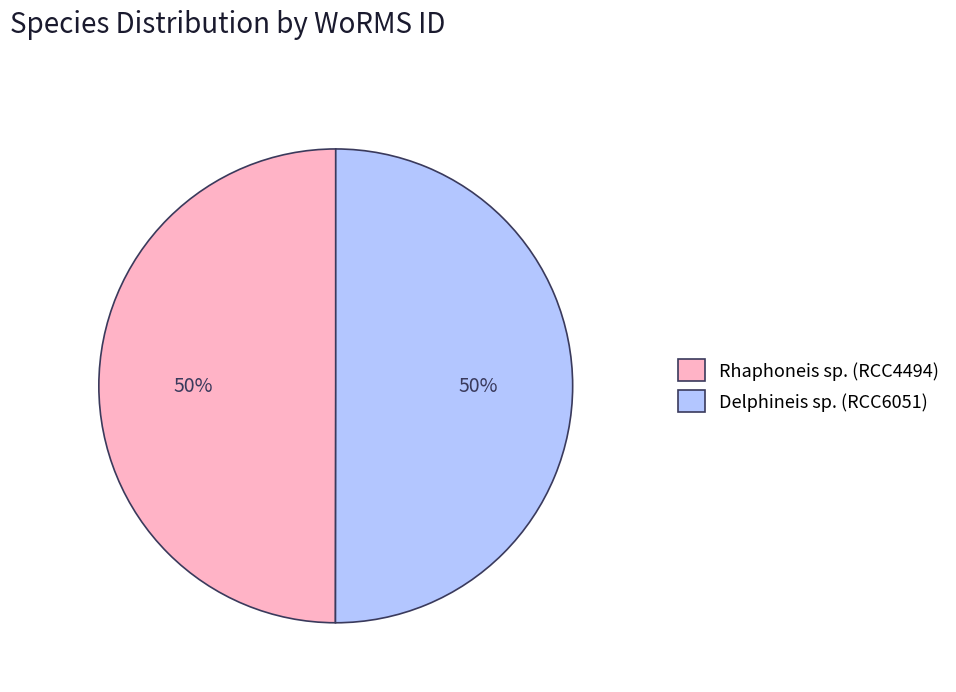

Approximately how many times larger is the value at Delphineis sp. (RCC6051) compared to Rhaphoneis sp. (RCC4494)?

1.0